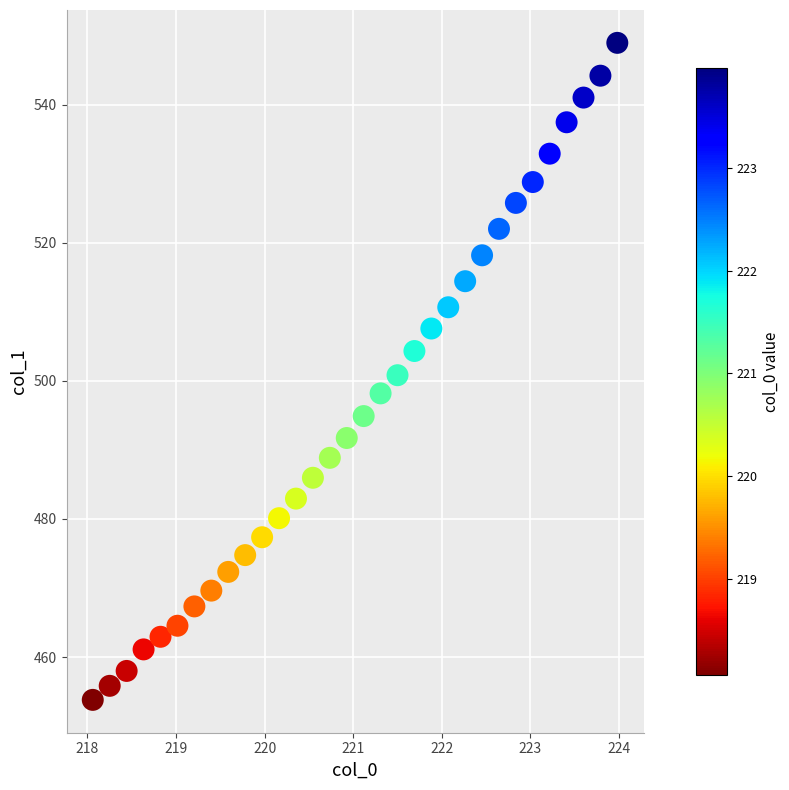

What is the range of Y values (max minus min)?

95.2